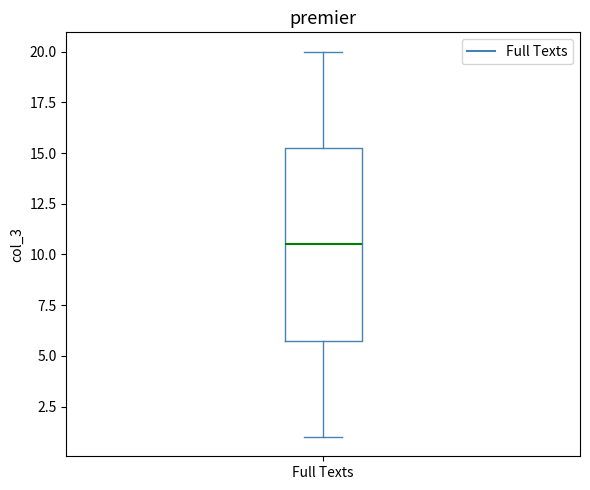

Read this box plot against the y-axis: the position of the median line, the range covered by the box, and the ends of both whiskers. The values are not printed on the chart, so give them approximately, as read against the axis.

median 10.5, box 6.0 to 15.5, whiskers 1.0 to 20.0